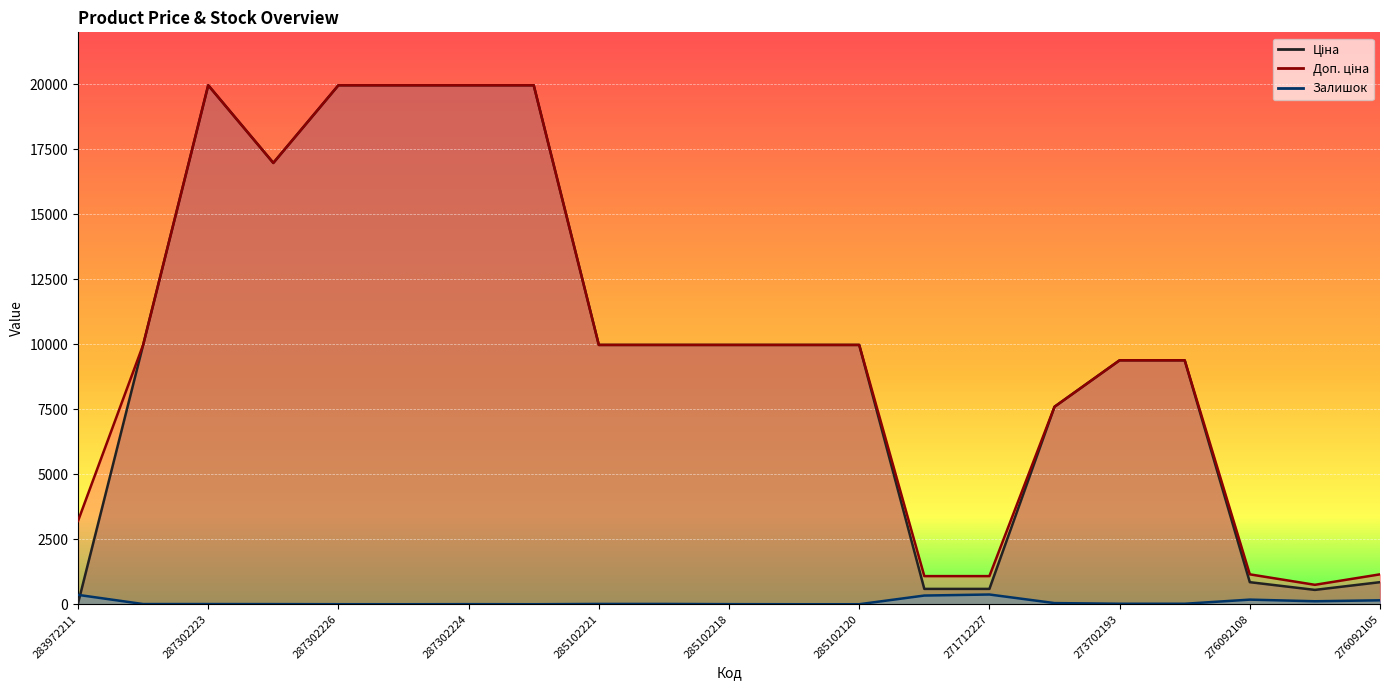

Rank the categories by Залишок value from lowest to highest.

287302225, 287301833, 285102216, 285102120, 287302226, 287302224, 285102218, 287292222, 285101569, 287302223, 285102221, 285102219, 273702193, 273702194, 284392211, 276092107, 276092105, 276092108, 271712228, 283972211, 271712227